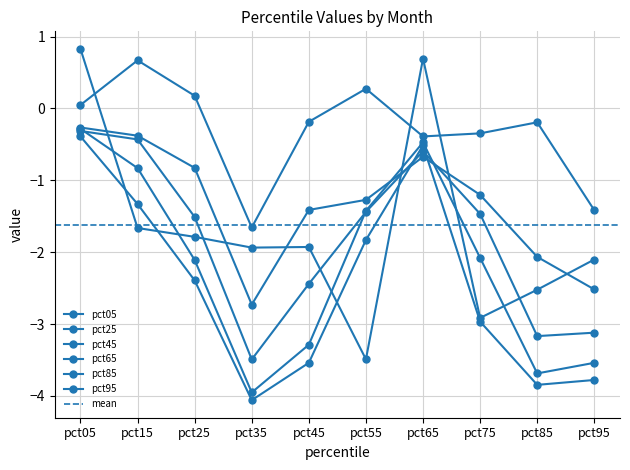

How many values in pct05 are above zero?

2